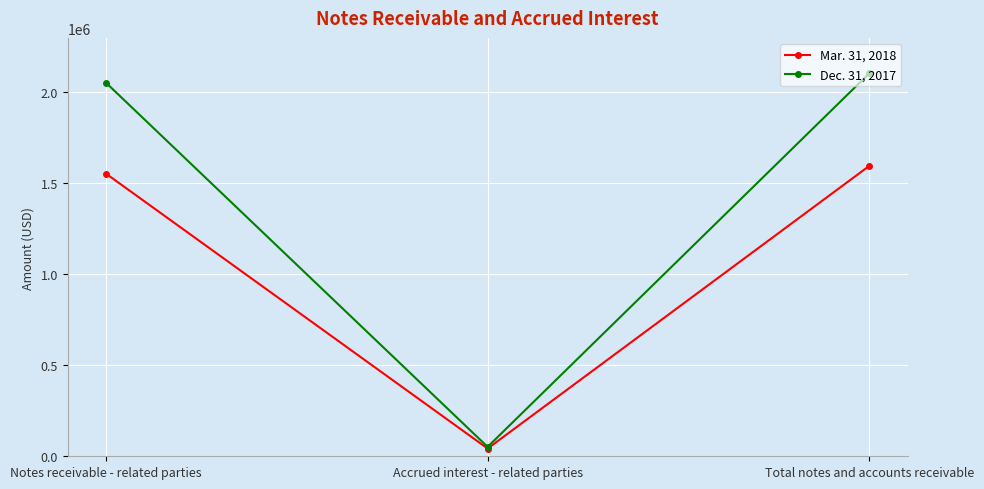

What are all the series names shown in the legend?

Mar. 31, 2018, Dec. 31, 2017